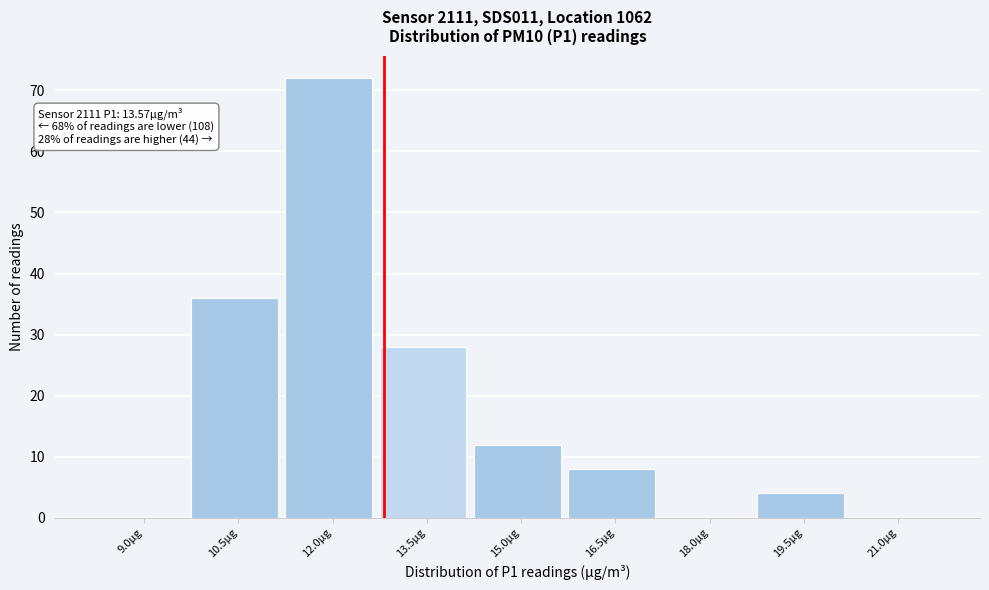

Reading left to right, transcribe all the data shown in this chart.

9.0µg=0	10.5µg=36	12.0µg=72	13.5µg=28	15.0µg=12	16.5µg=8	18.0µg=0	19.5µg=4	21.0µg=0